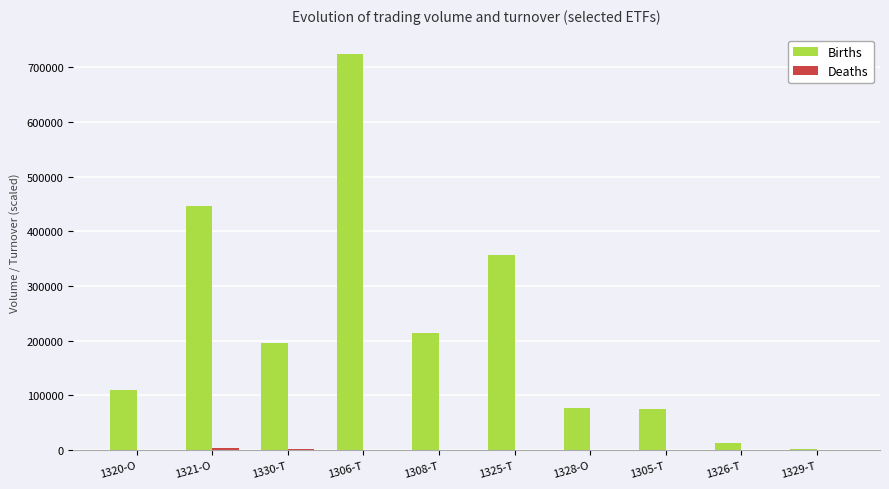

What is the sum of all Births values?

2211734.0